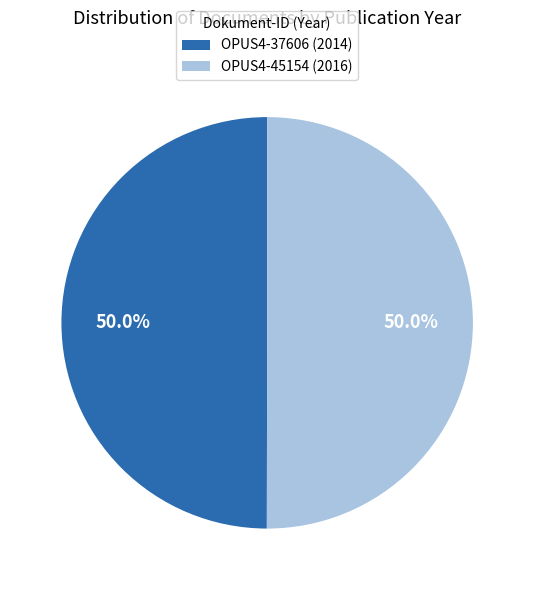

Combined, do OPUS4-37606 and OPUS4-45154 account for over 50%?

Yes